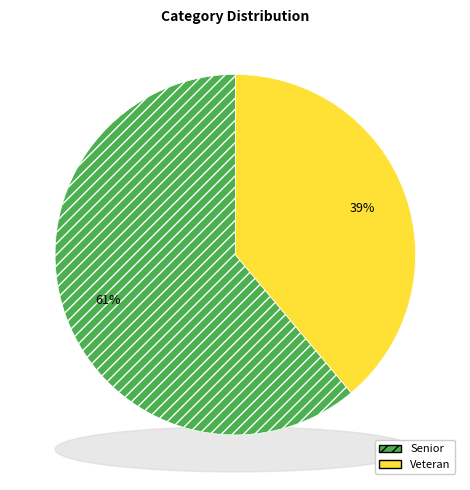

To the nearest percent, what is the combined percentage of Senior and Veteran?

100%